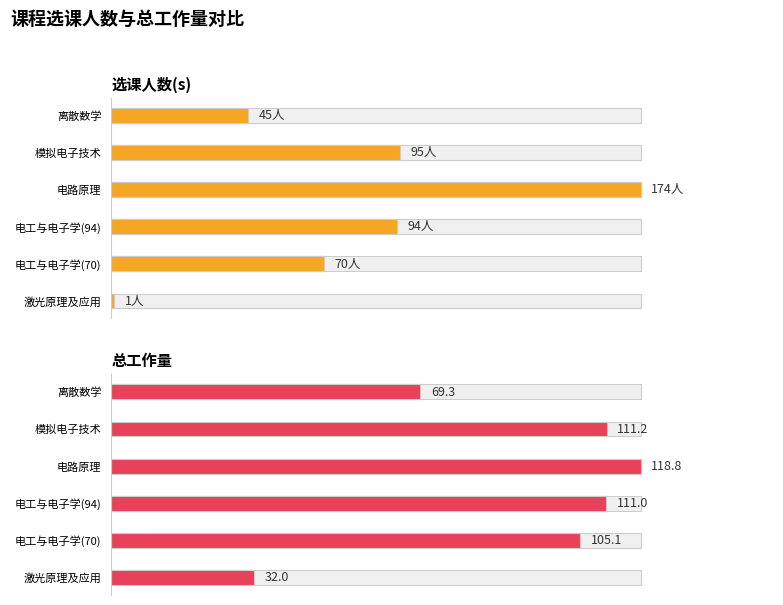

What are all the series names shown in the legend?

选课人数(s), 总工作量